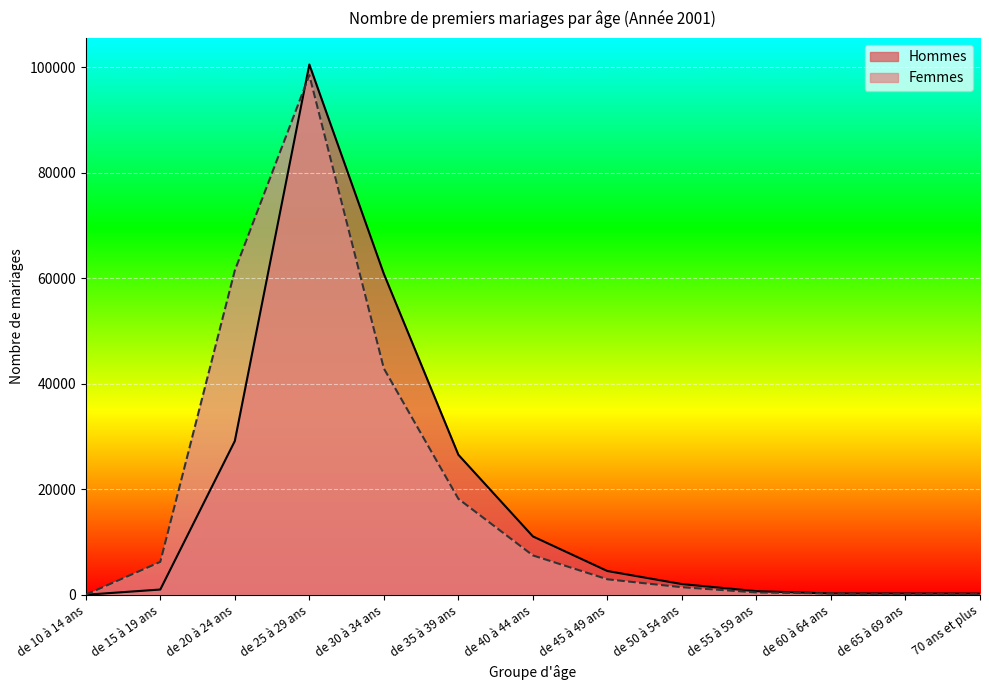

What position from the right is 70 ans et plus?

1